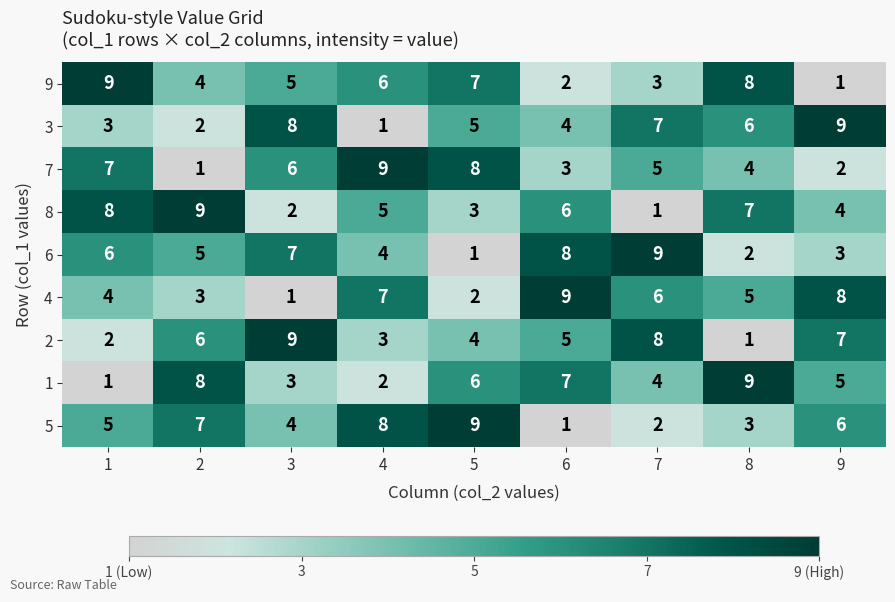

What is the average value of the 6 series?

5